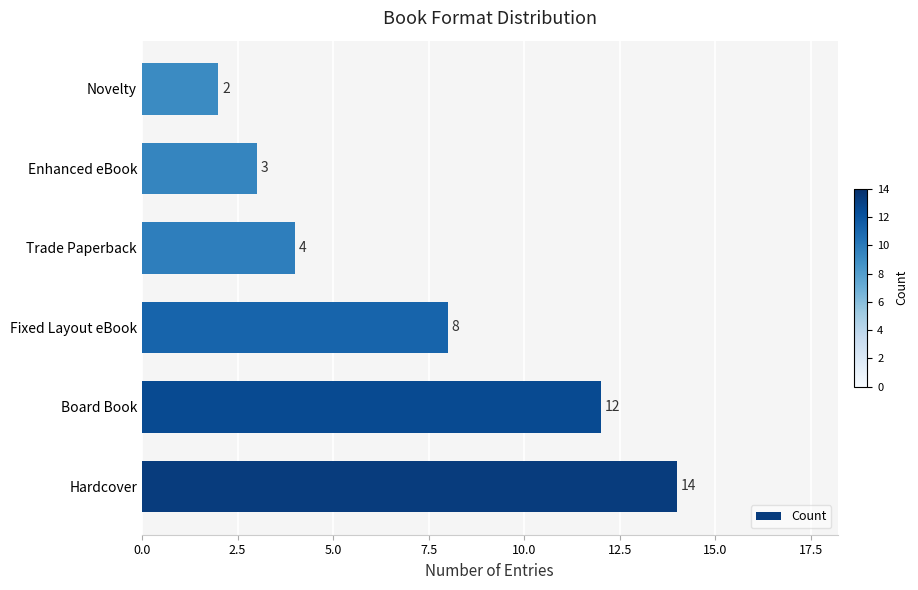

Which has a higher value, Fixed Layout eBook or Novelty?

Fixed Layout eBook